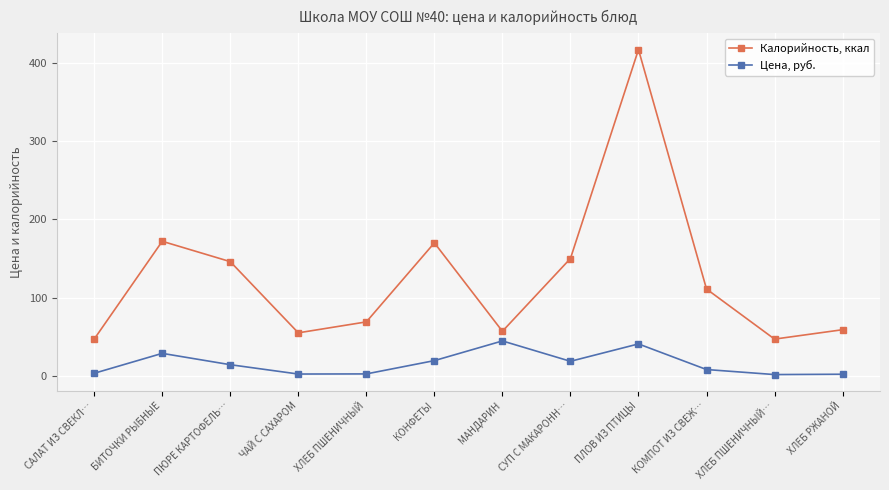

Where is Калорийность, ккал nearest to the value 232?

БИТОЧКИ РЫБНЫЕ